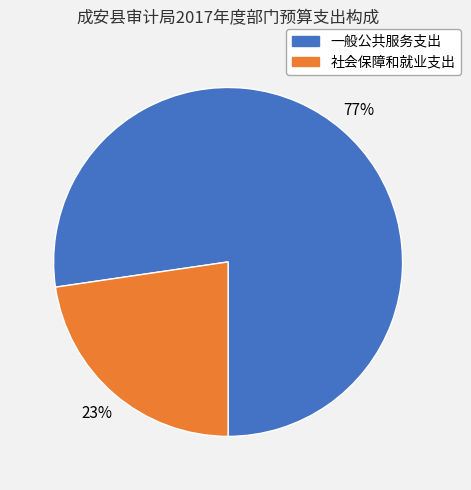

What is the largest slice in the pie chart?

一般公共服务支出